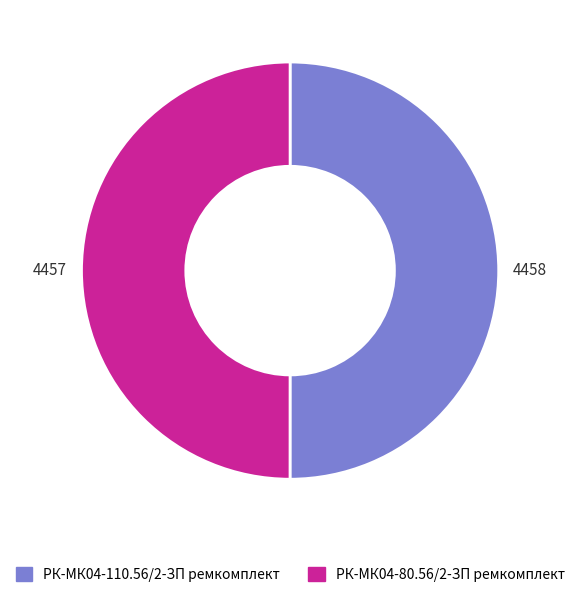

What is the ratio of the value at РК-МК04-110.56/2-ЗП ремкомплект to the value at РК-МК04-80.56/2-ЗП ремкомплект?

1.0